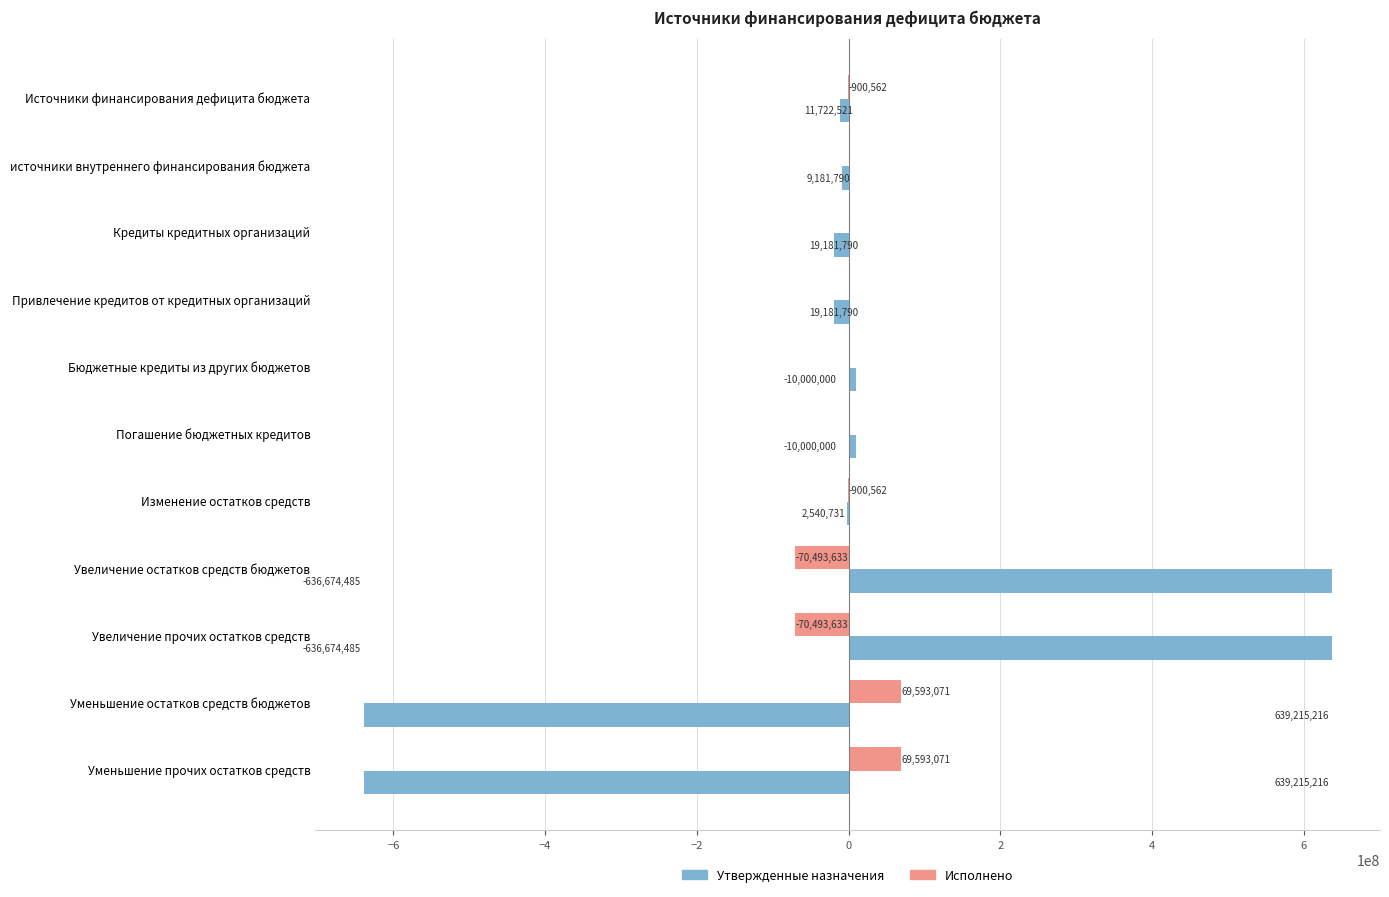

How many distinct data groups are displayed?

2